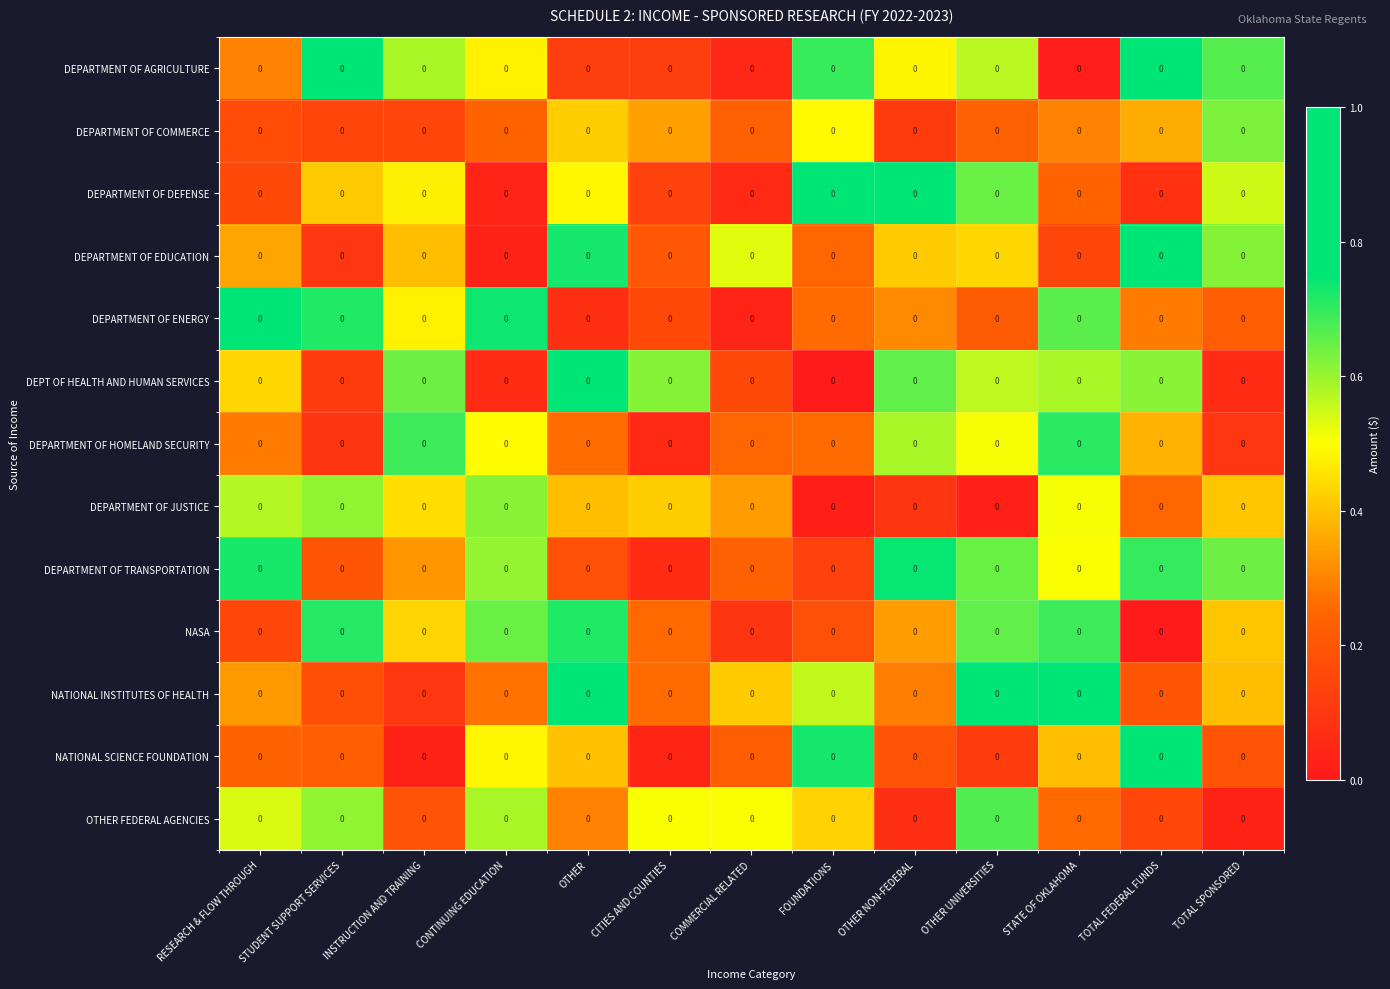

What is the difference between the second highest and minimum values in the DEPARTMENT OF HOMELAND SECURITY series?

0.6